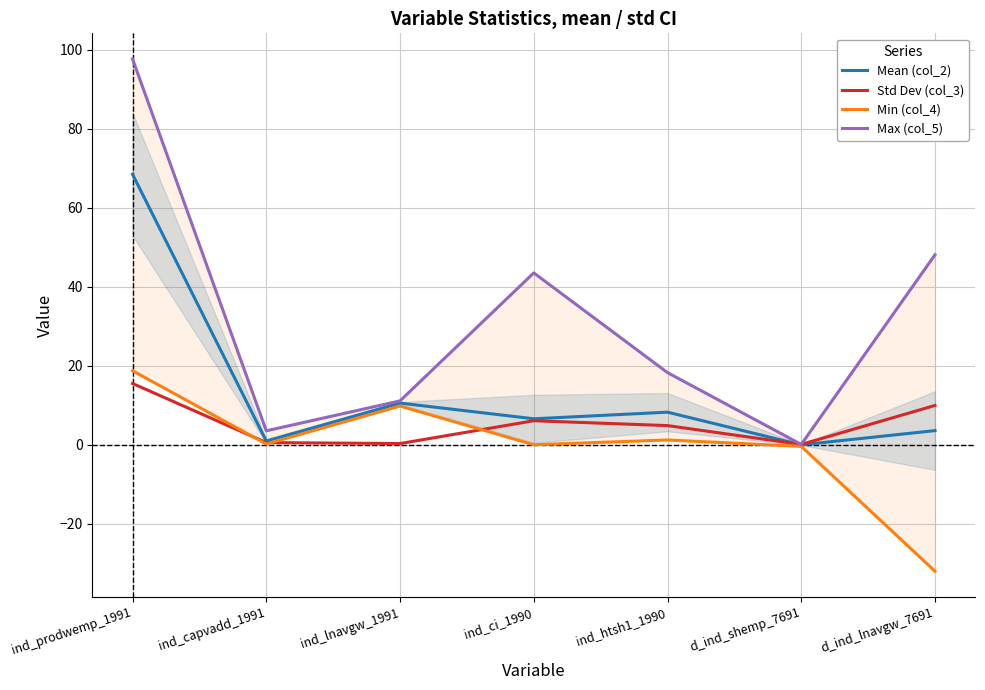

Which category has the lowest value in the Min (col_4) series?

d_ind_lnavgw_7691